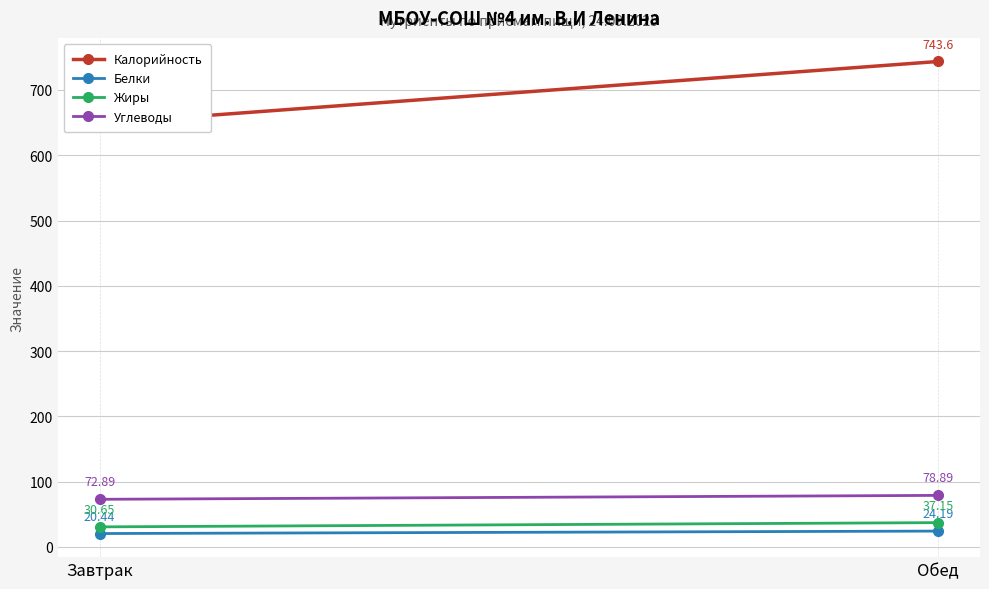

Reading left to right, what are all the values shown in this chart?

Калорийность: Завтрак=648.7	Обед=743.6
Белки: Завтрак=20.4	Обед=24.2
Жиры: Завтрак=30.6	Обед=37.1
Углеводы: Завтрак=72.9	Обед=78.9